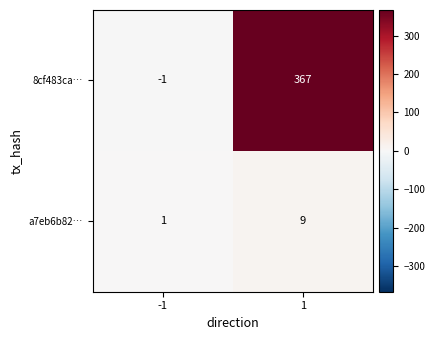

At -1, list the series in order from smallest to largest.

8cf483ca…, a7eb6b82…